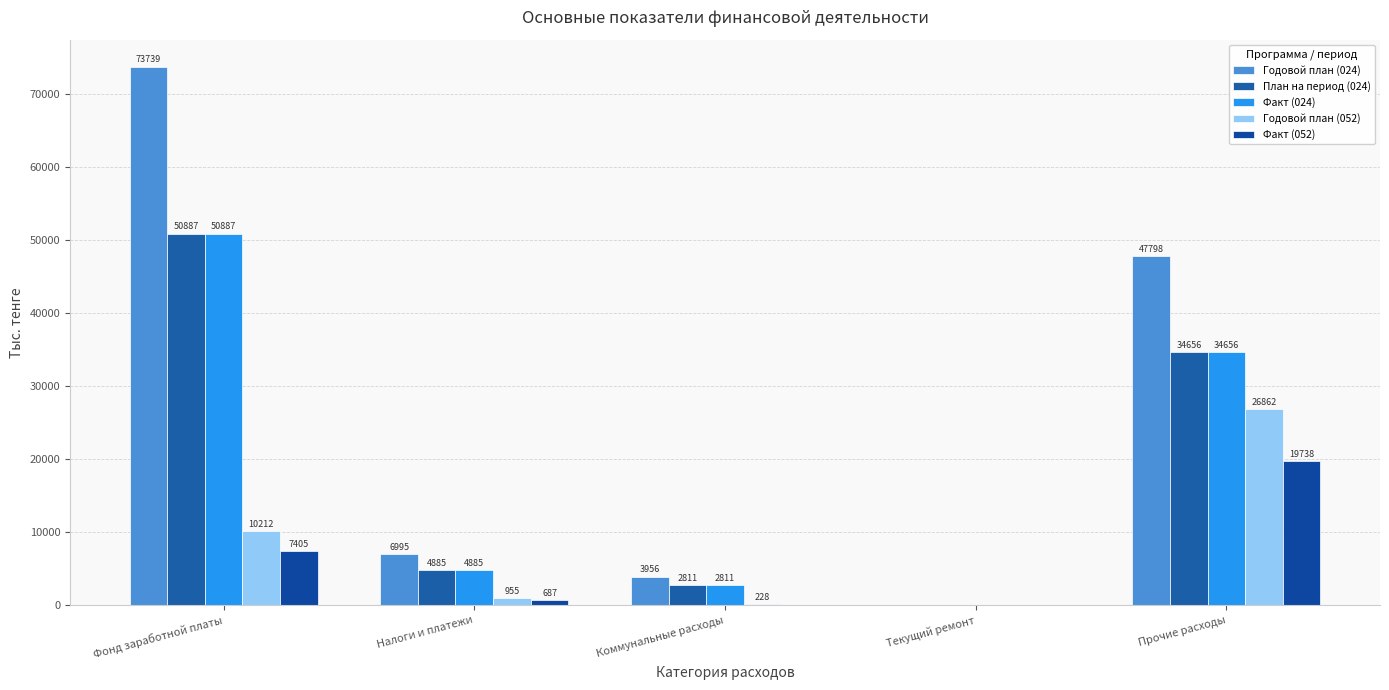

Which label corresponds to the largest value in the chart?

Фонд заработной платы